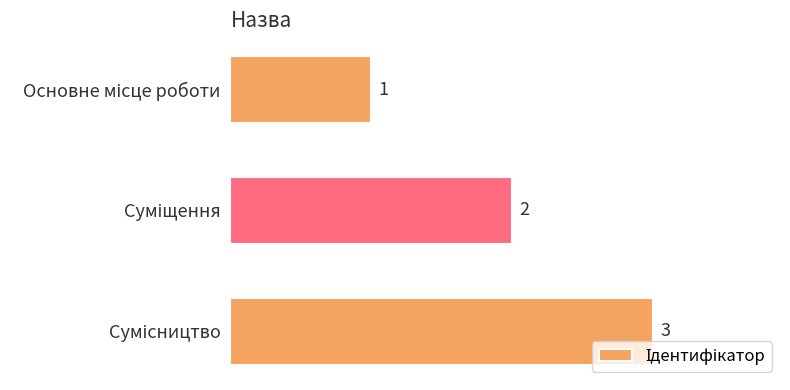

What is the sum of all values?

6